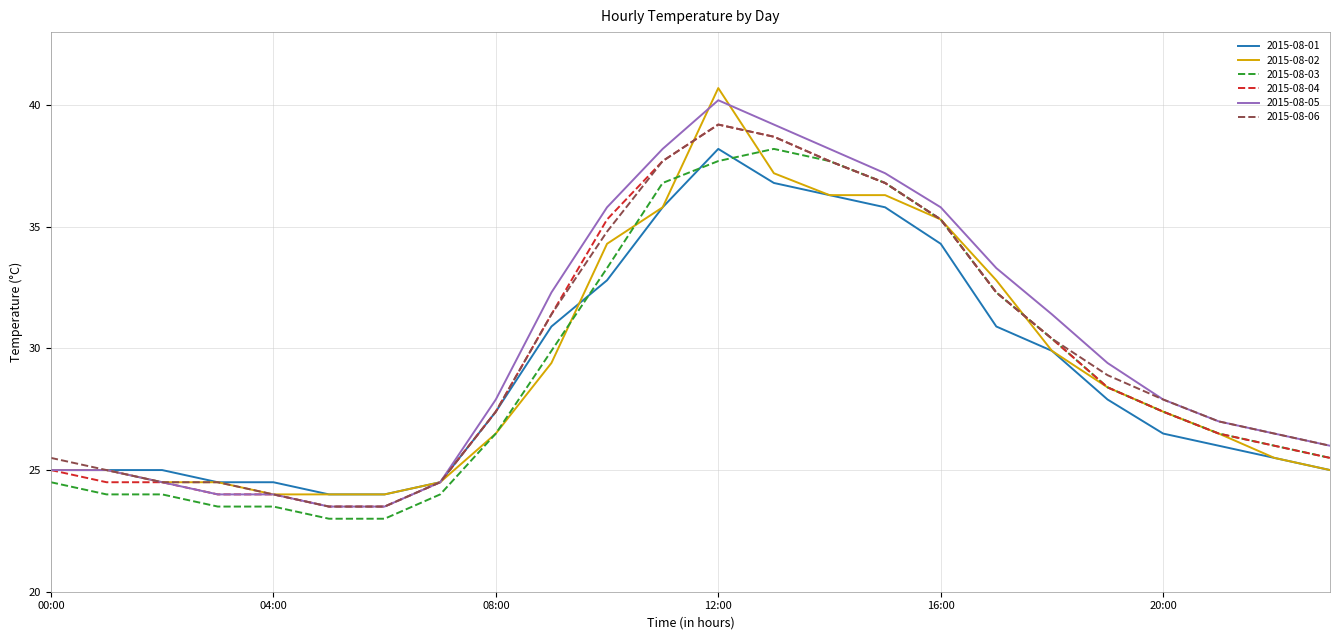

What is the greatest value displayed?

40.7